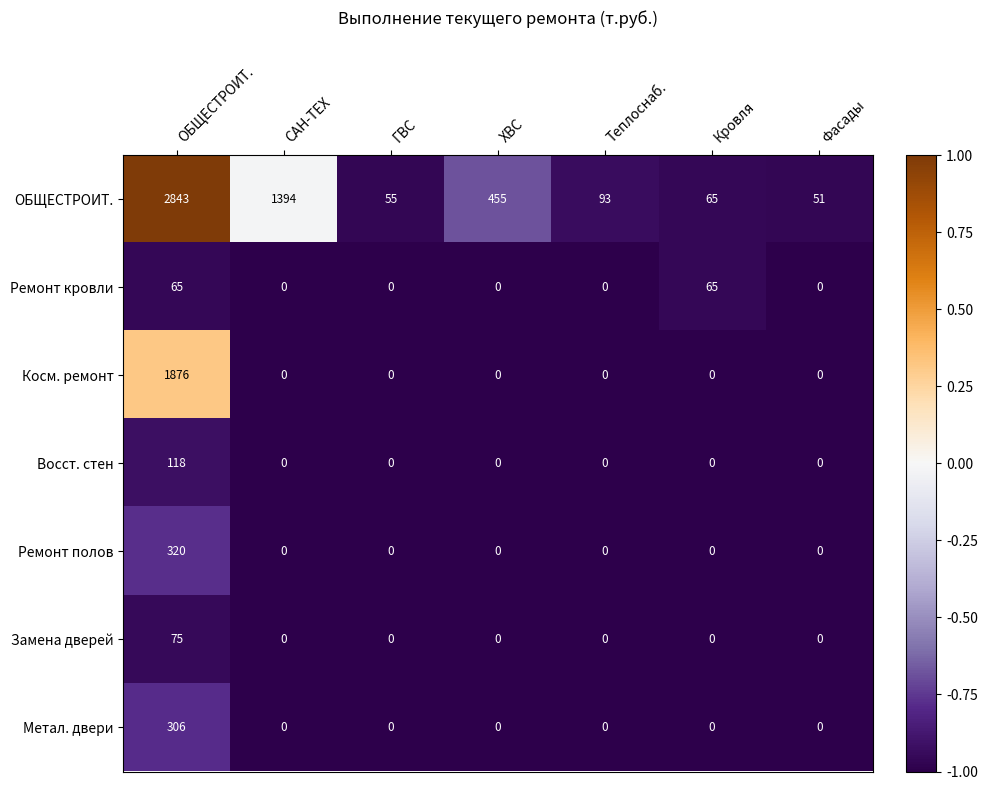

What is the highest value of the Метал. двери series?

306